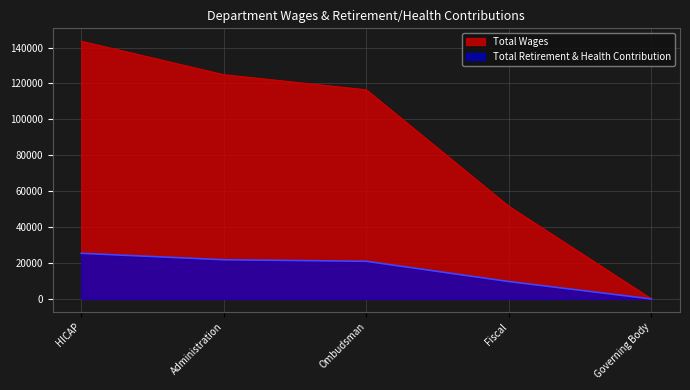

The value of Total Wages at Administration is 79512. True or false?

False